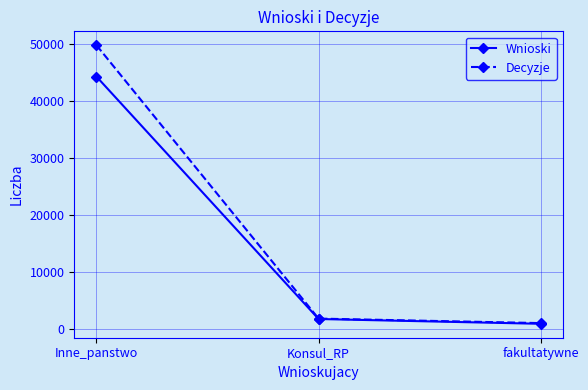

Which category has the highest value in the Wnioski series?

Inne_panstwo